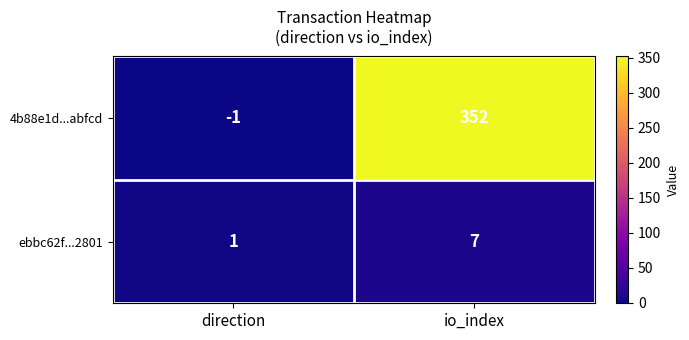

True or false: 4b88e1d...abfcd has a value of -1 at direction.

True